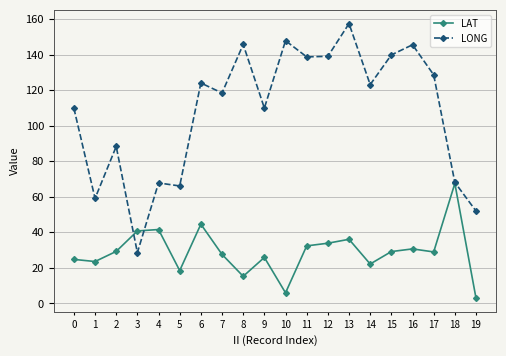

True or false: LONG has more than 0 interior local peaks.

True